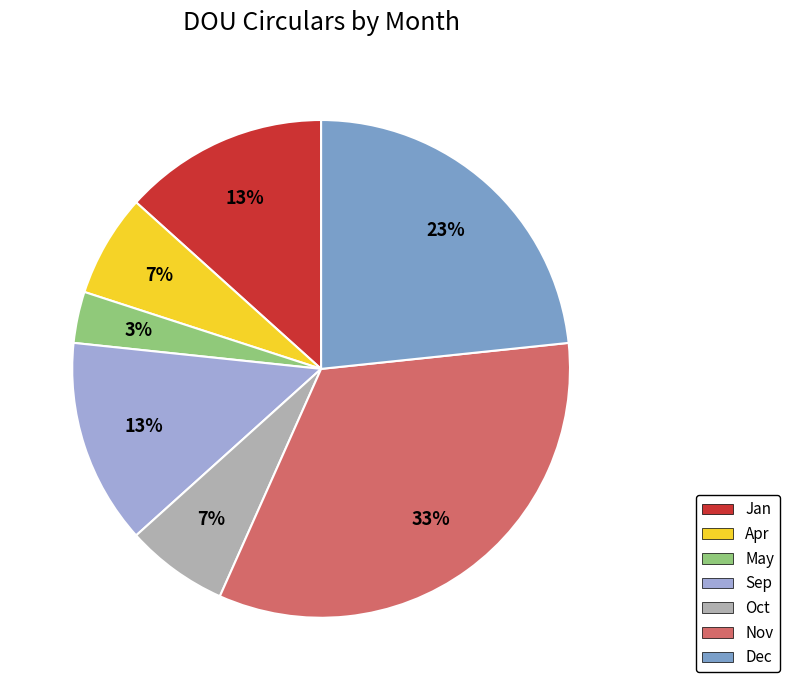

Is the sum of Dec and Nov greater than half?

Yes